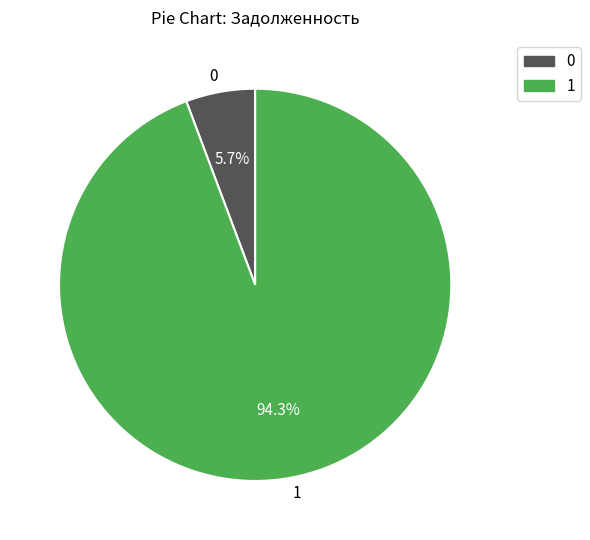

Do 1 and 0 together represent more than half of the pie?

Yes